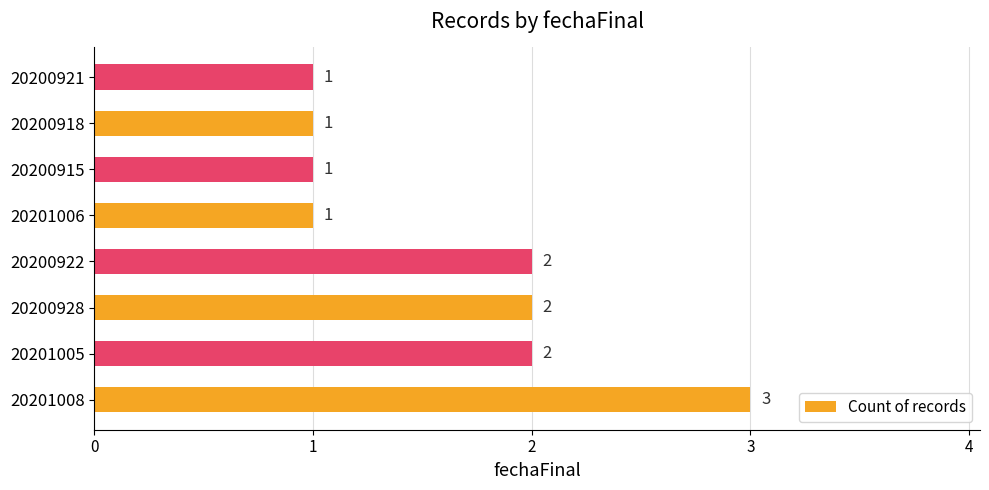

Is it true that the value at 20200921 is 1?

True